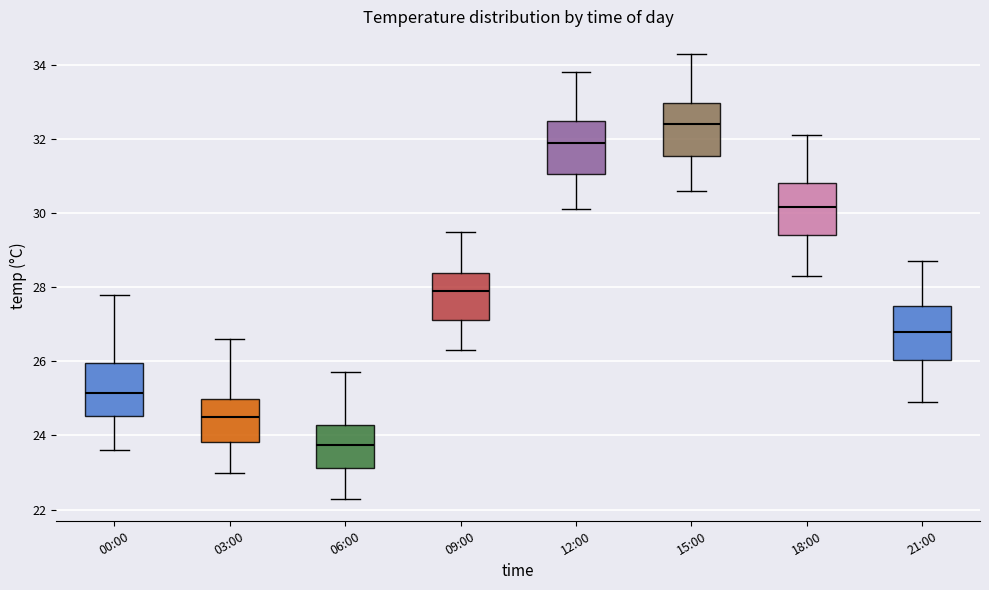

Reading left to right, transcribe this box plot: for each box, give where its median line is, the range the box spans, and where its two whiskers end, as read against the y-axis. The values are not printed on the chart, so give them approximately, as read against the axis.

00:00: median 25.2, box 24.6 to 26.0, whiskers 23.6 to 27.8
03:00: median 24.6, box 23.8 to 25.0, whiskers 23.0 to 26.6
06:00: median 23.8, box 23.2 to 24.2, whiskers 22.4 to 25.8
09:00: median 28.0, box 27.2 to 28.4, whiskers 26.4 to 29.6
12:00: median 32.0, box 31.0 to 32.4, whiskers 30.2 to 33.8
15:00: median 32.4, box 31.6 to 33.0, whiskers 30.6 to 34.4
18:00: median 30.2, box 29.4 to 30.8, whiskers 28.4 to 32.2
21:00: median 26.8, box 26.0 to 27.6, whiskers 25.0 to 28.8